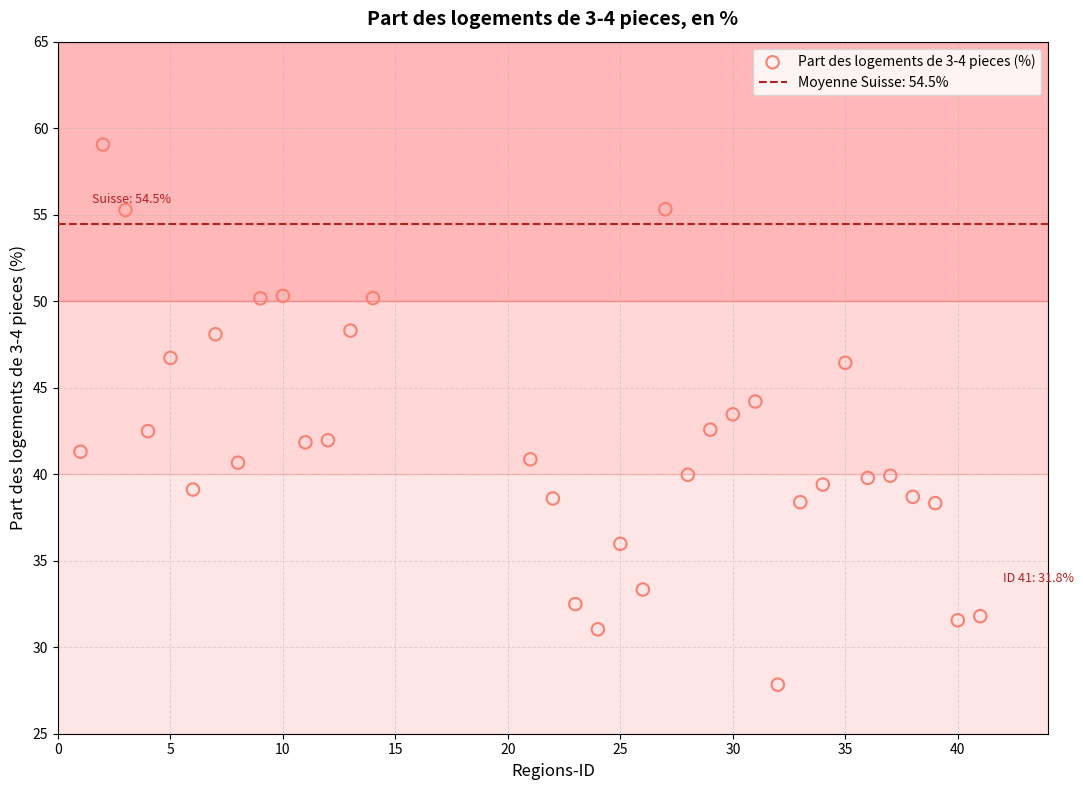

What is the range of Y values (max minus min)?

31.2